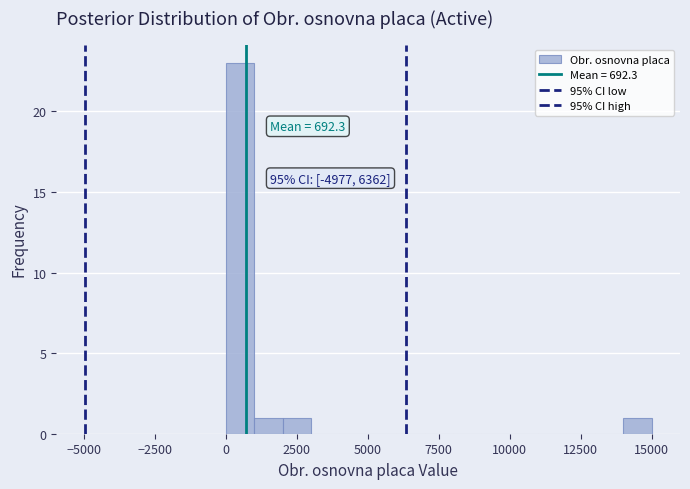

Around what value on the x-axis is the tallest bar? Give the approximate position of its centre, as read against the axis.

500